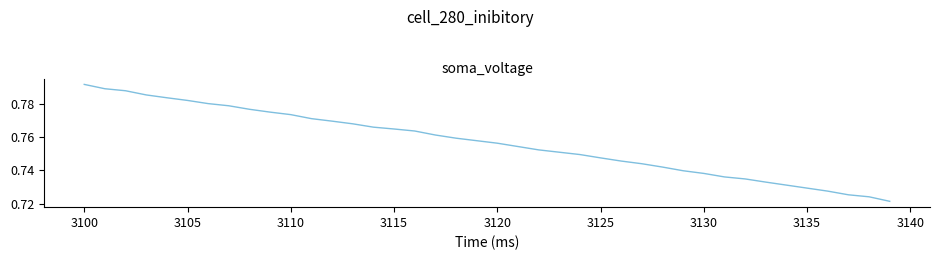

Does the chart have visible grid lines?

No